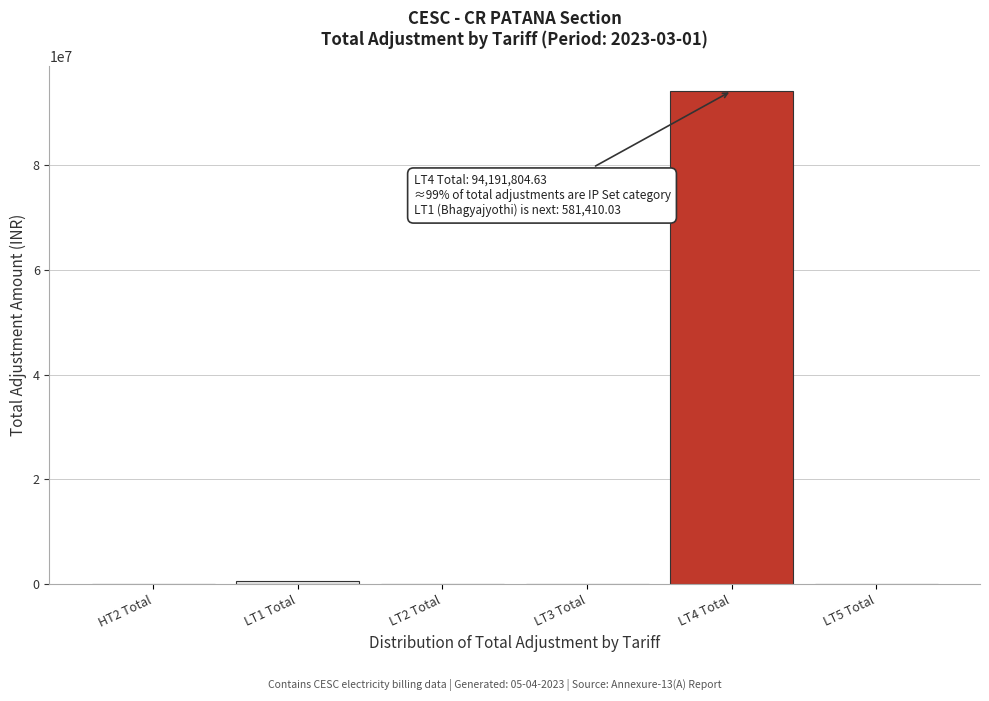

At which category does the chart reach its peak across all series?

LT4 Total